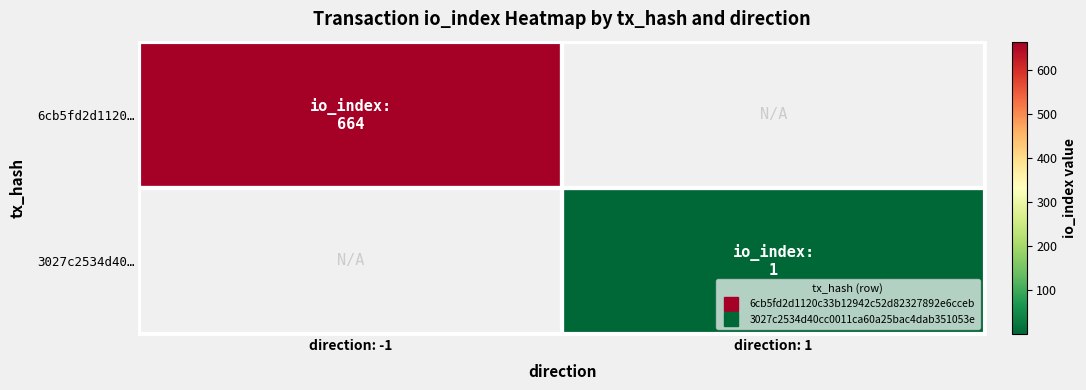

Which category has the highest value across all series?

direction: -1